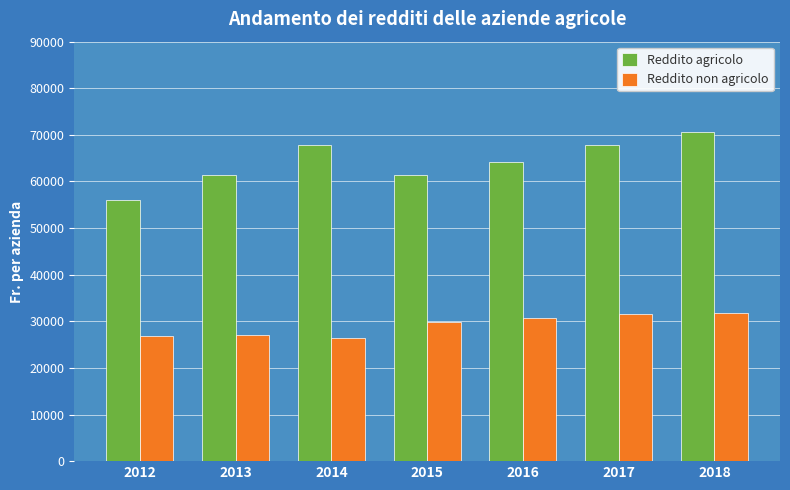

Is the value of Reddito agricolo at 2018 greater than the value of Reddito non agricolo at 2013?

Yes